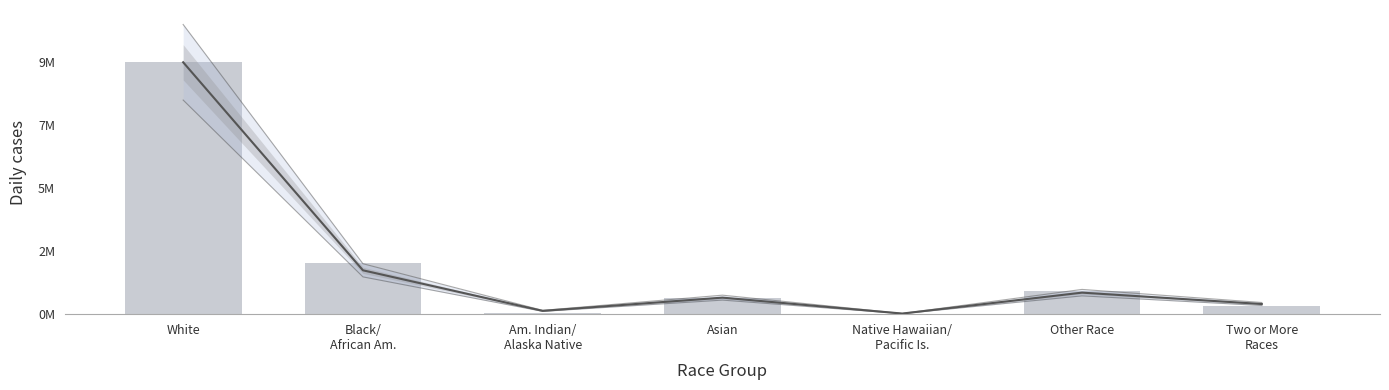

Which label corresponds to the largest value in the chart?

White